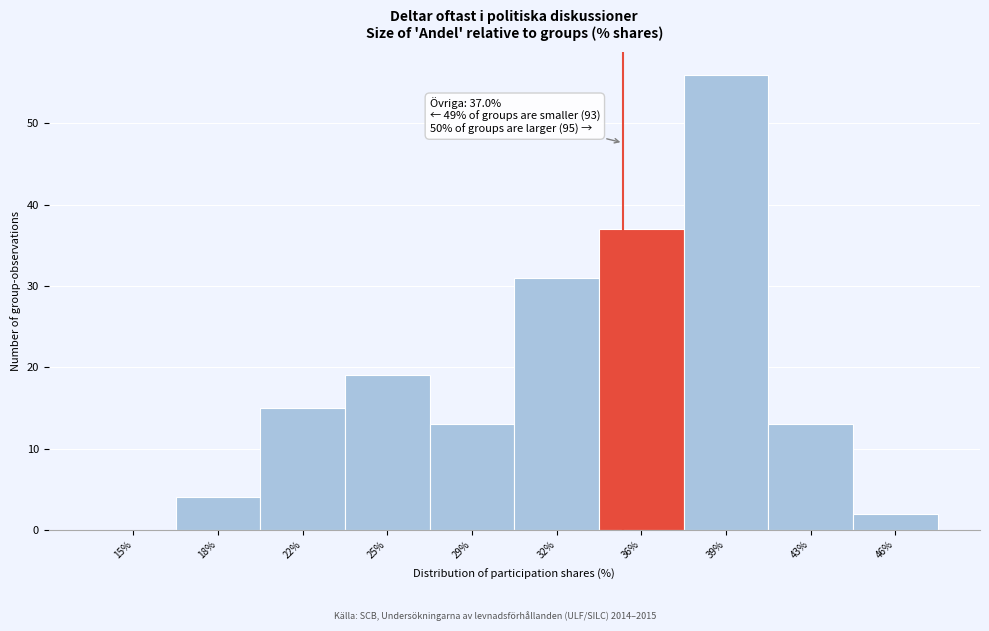

Reading left to right, transcribe all the data shown in this chart.

15%=0	18%=4	22%=15	25%=19	29%=13	32%=31	36%=37	39%=56	43%=13	46%=2